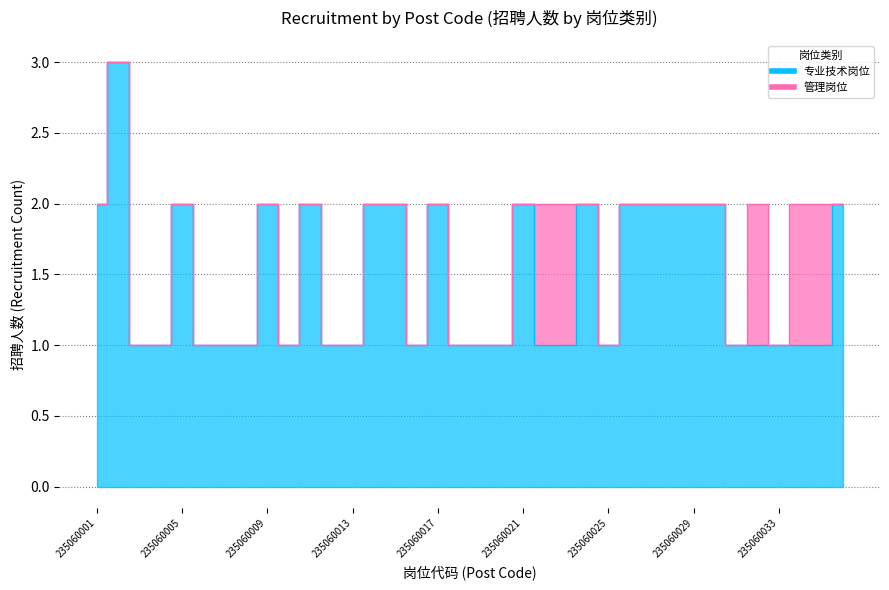

Reading left to right, list all the values displayed in this chart.

2	3	1	1	2	1	1	1	2	1	2	1	1	2	2	1	2	1	1	1	2	1	1	2	1	2	2	2	2	2	1	1	1	1	1	2